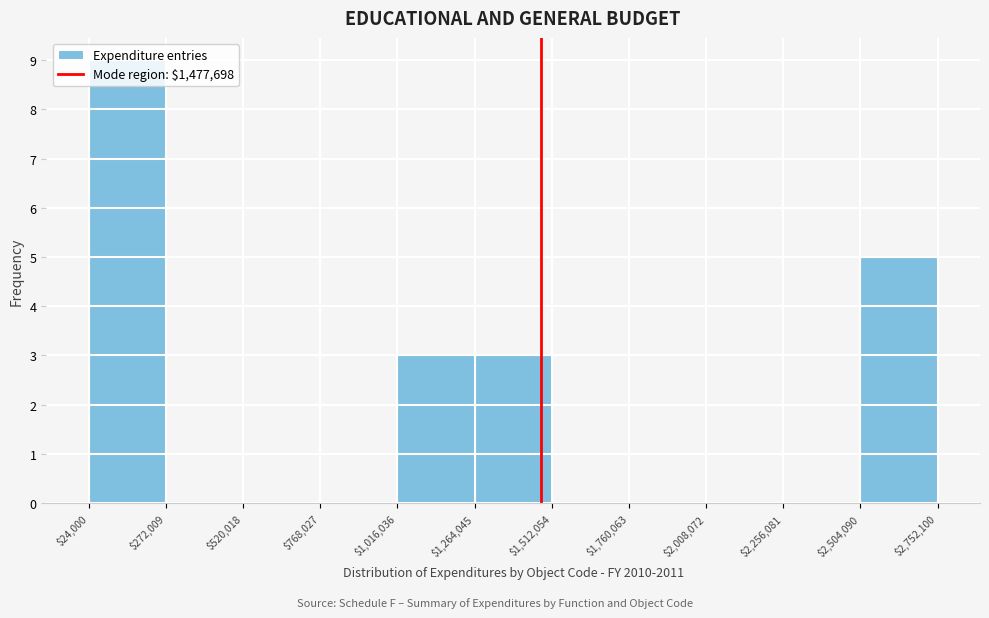

How tall is the bar that spans $1,264,045 to $1,512,054 on the x-axis? The values are not printed on the chart, so give them approximately, as read against the axis.

3